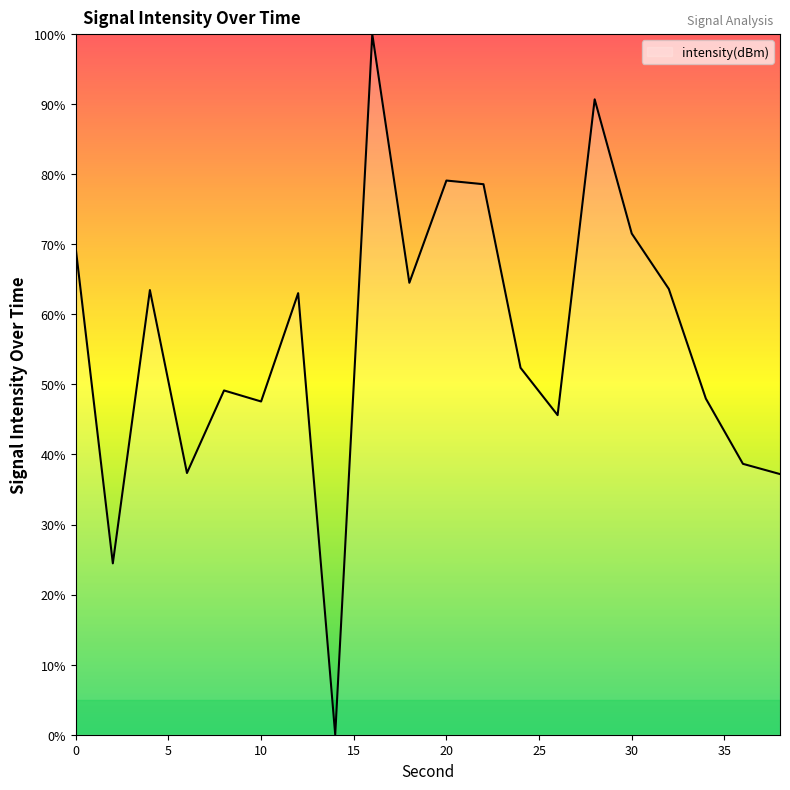

What is the greatest value displayed?

100.0